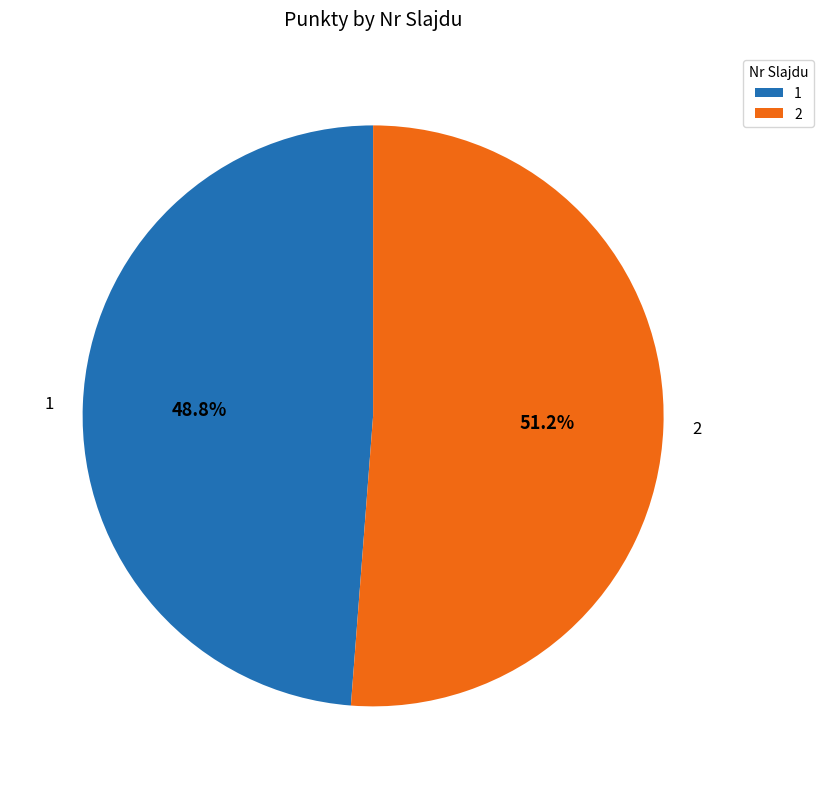

What is the largest slice in the pie chart?

2